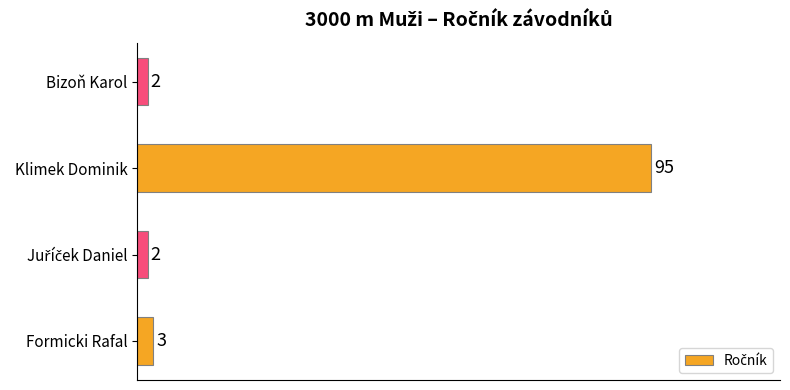

What is the change in value from Formicki Rafal to Klimek Dominik?

+92